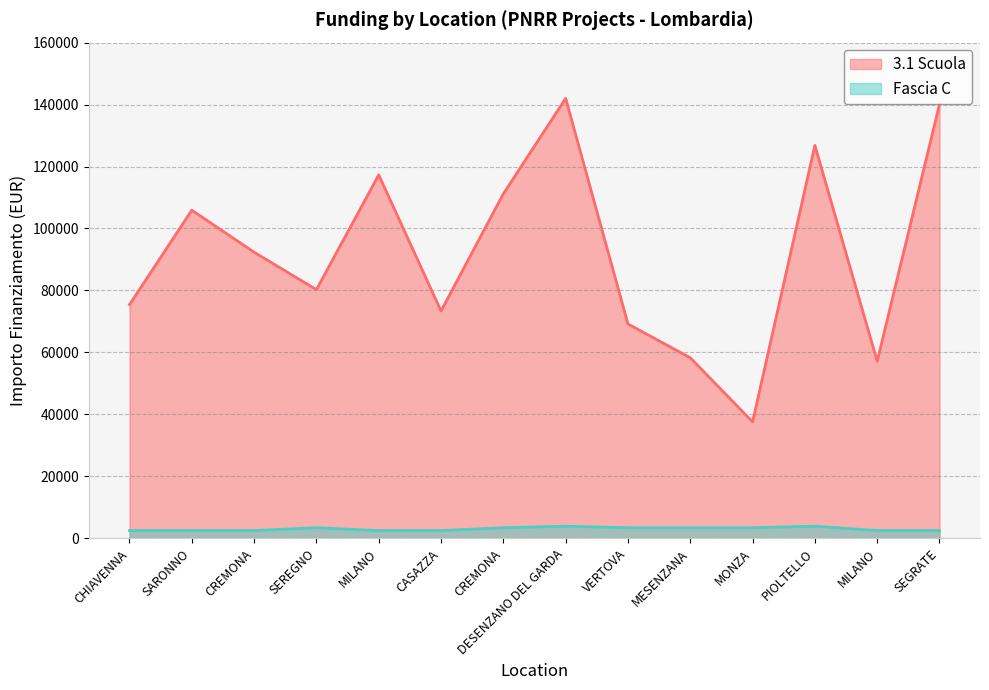

Does the chart have visible grid lines?

Yes